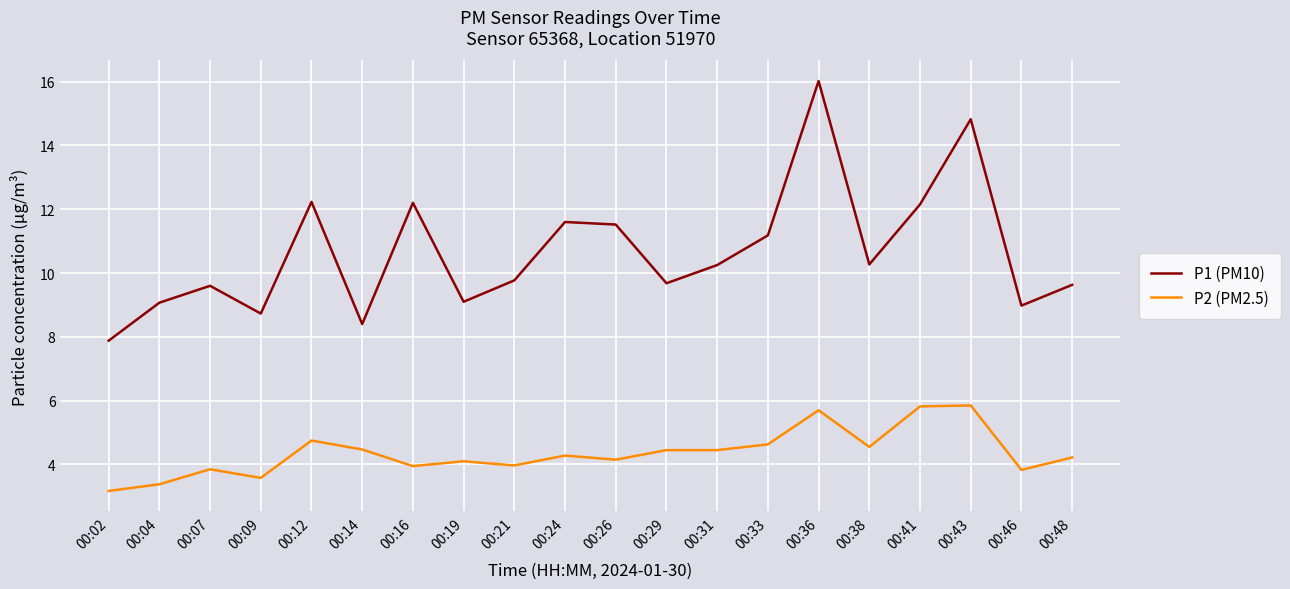

The value of P2 (PM2.5) at 00:46 is 3.8. True or false?

True